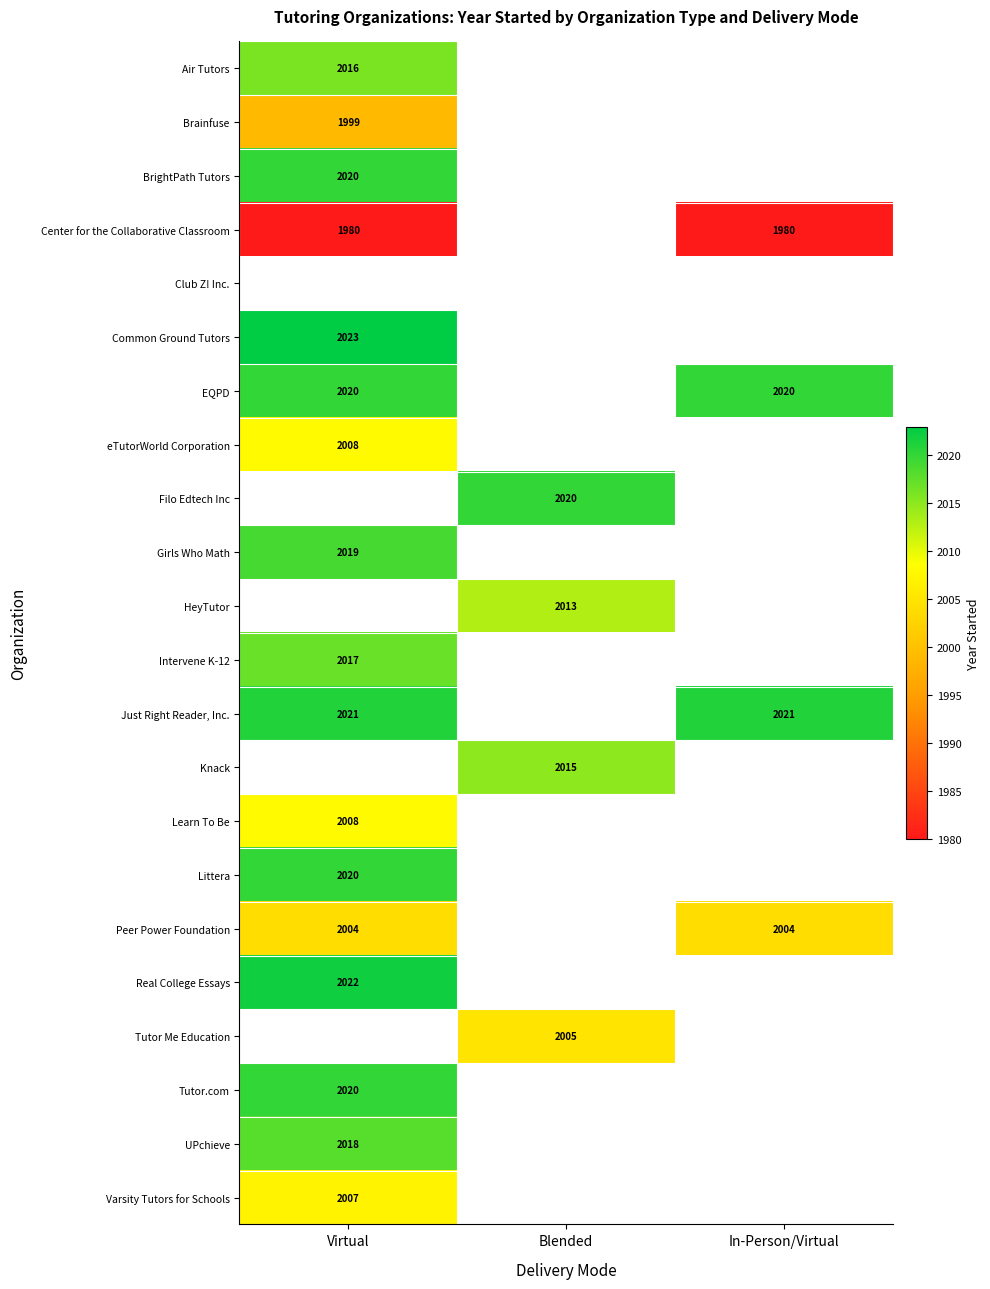

The Littera series shows 2020 at Virtual. True or false?

True